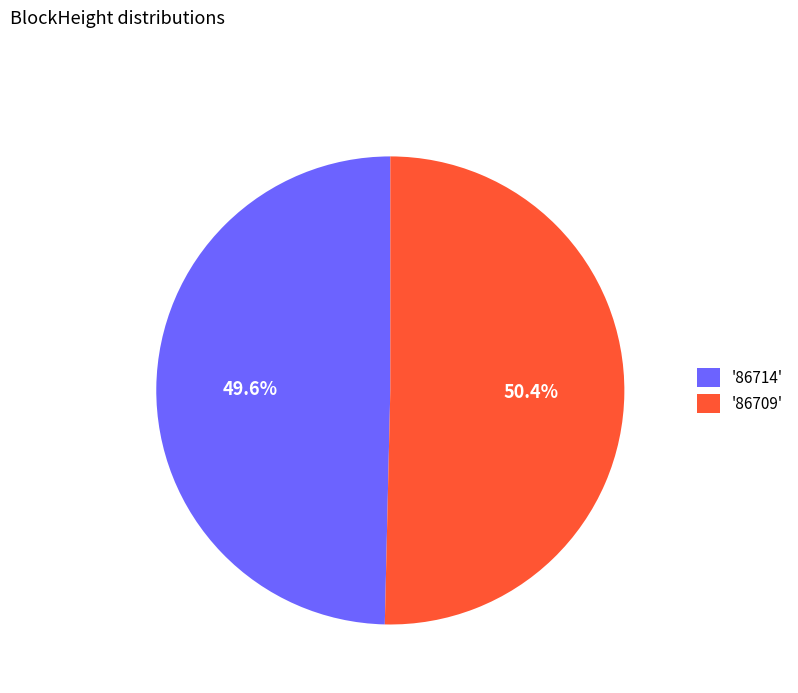

Which category has the biggest portion of the pie?

'86709'